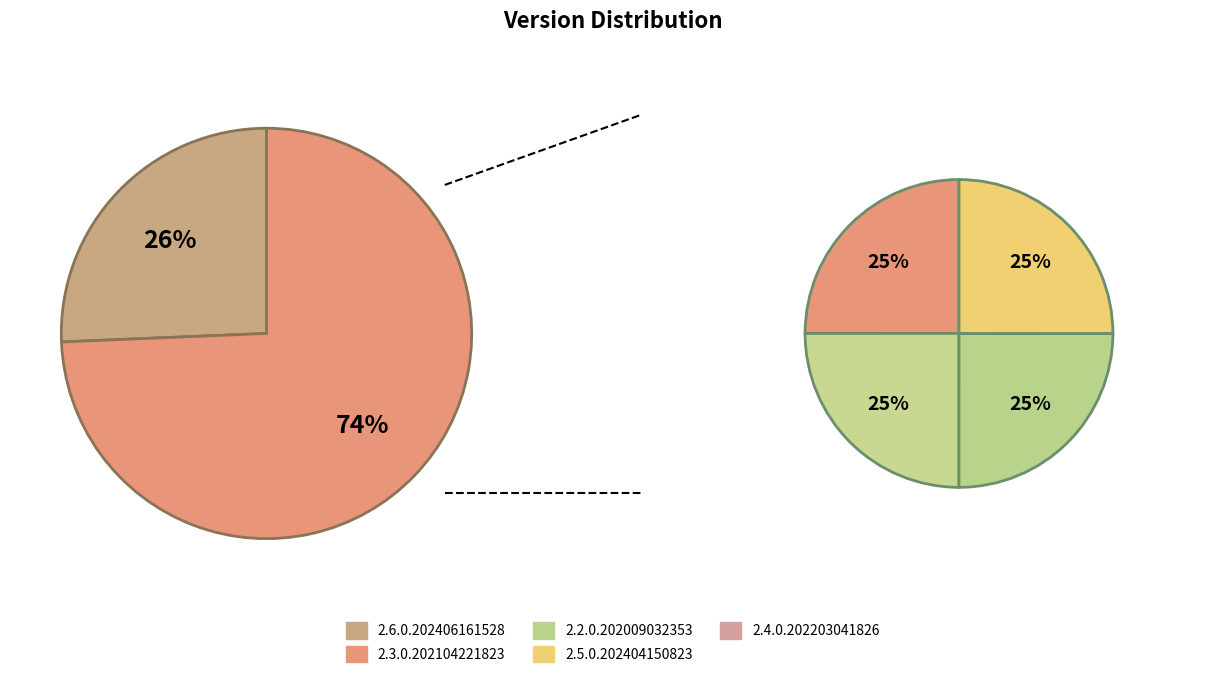

The 2.5.0.202404150823 slice represents 19% of the pie. True or false?

True